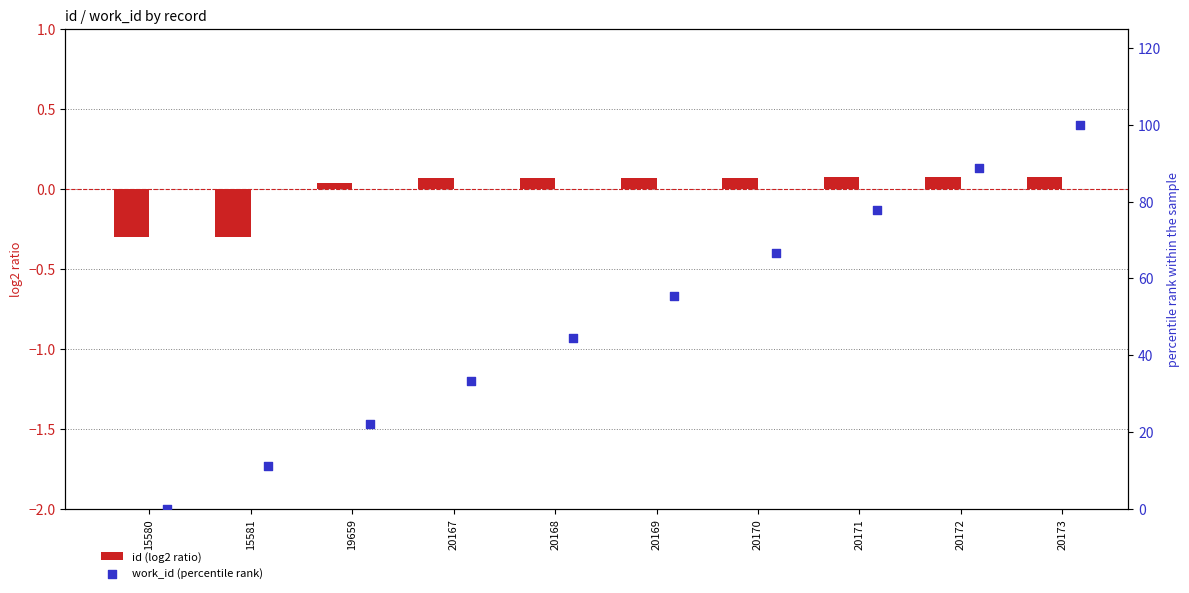

Which series contains the lowest Y value?

id (log2 ratio)